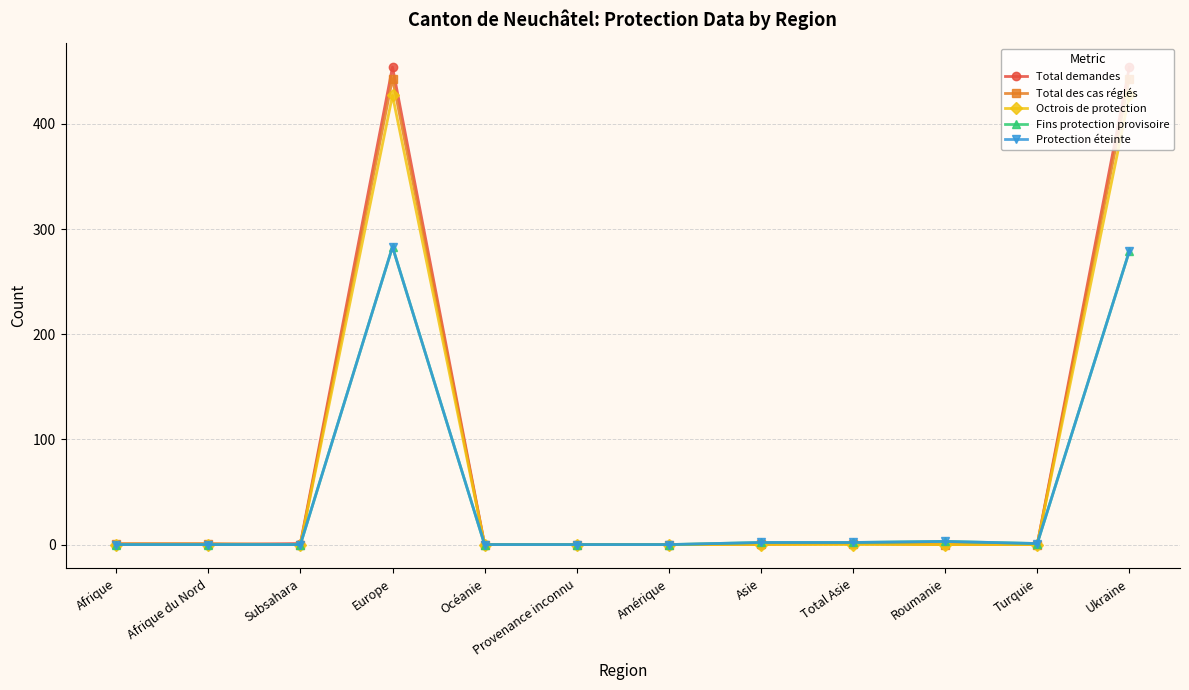

Is this an area chart (filled region under the line)?

No